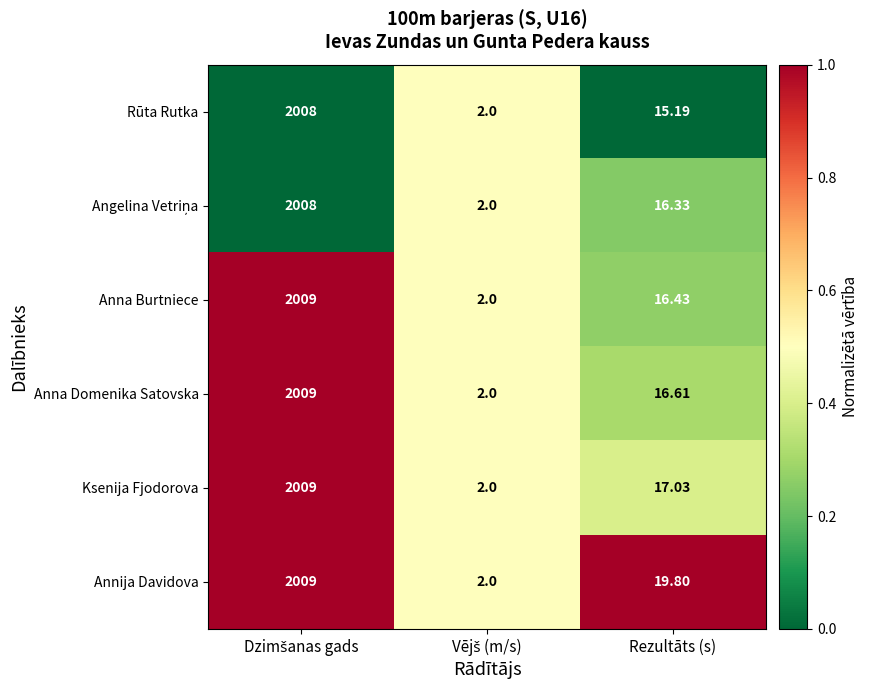

Which series has the largest total across all categories?

Annija Davidova